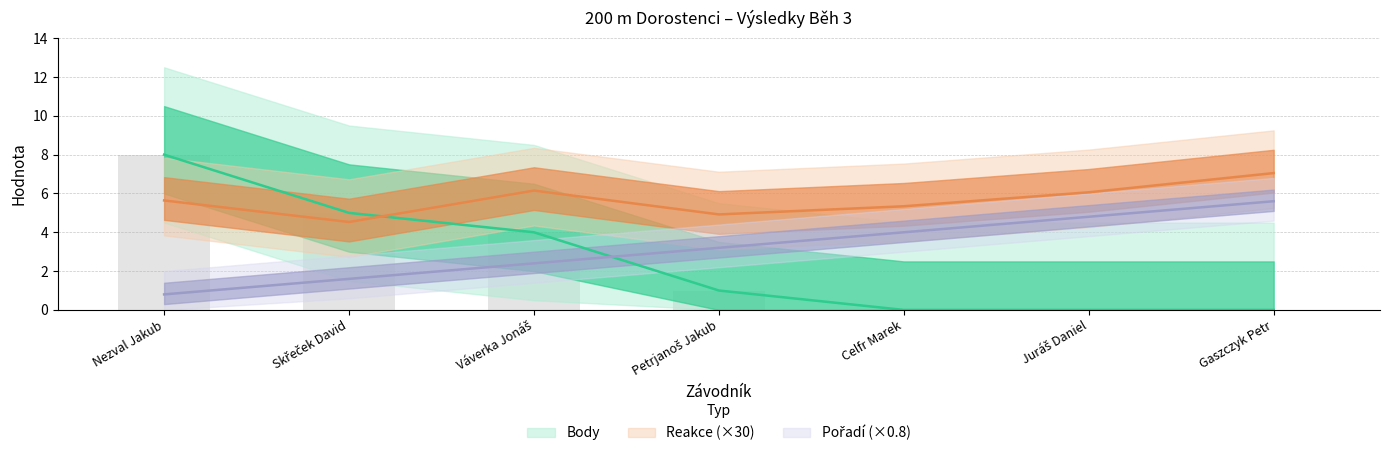

What is the total value across all series at Gaszczyk Petr?

12.7